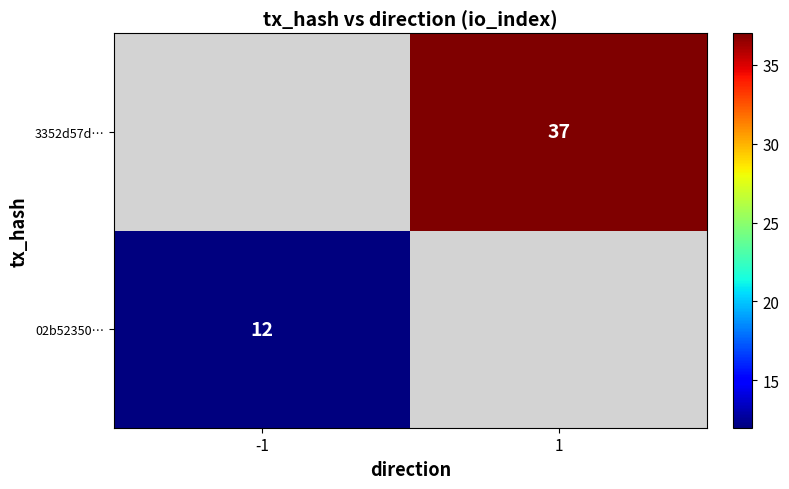

The value of 3352d57d… at 1 is 37. True or false?

True